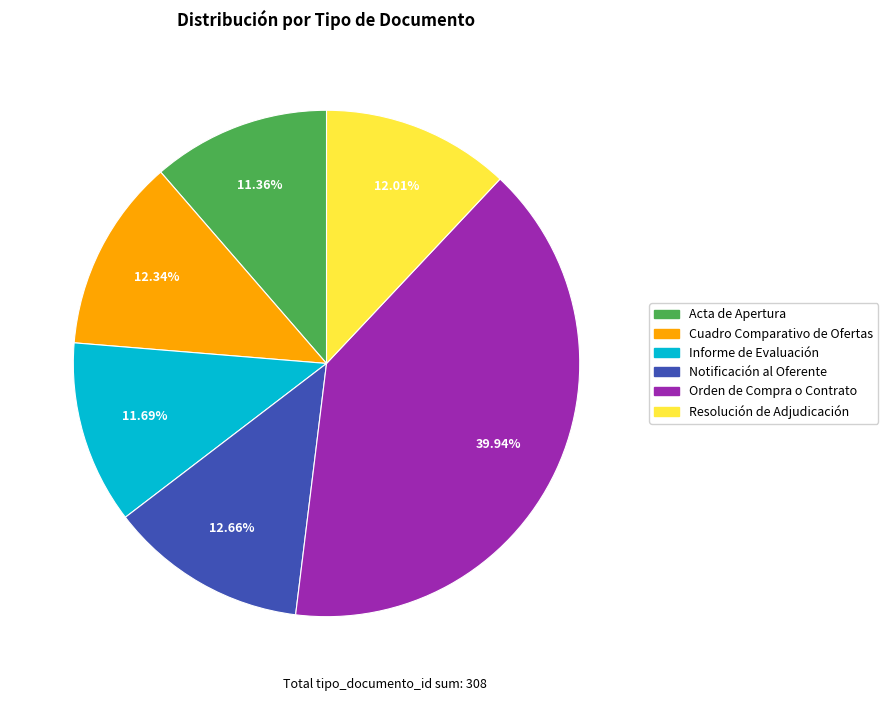

Do Orden de Compra o Contrato and Notificación al Oferente together represent more than half of the pie?

Yes